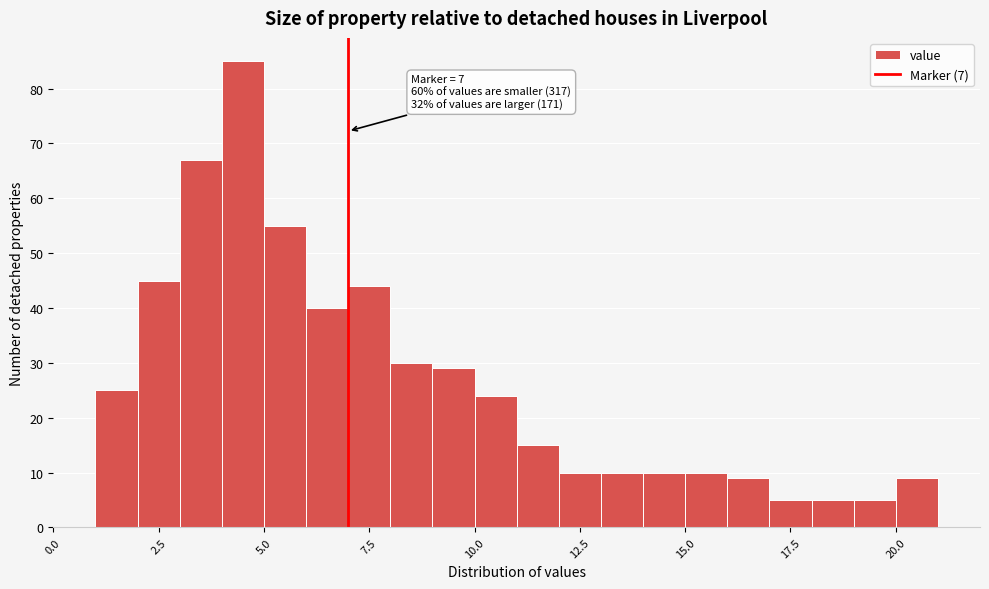

Around what value on the x-axis is the tallest bar? Give the approximate position of its centre, as read against the axis.

4.5